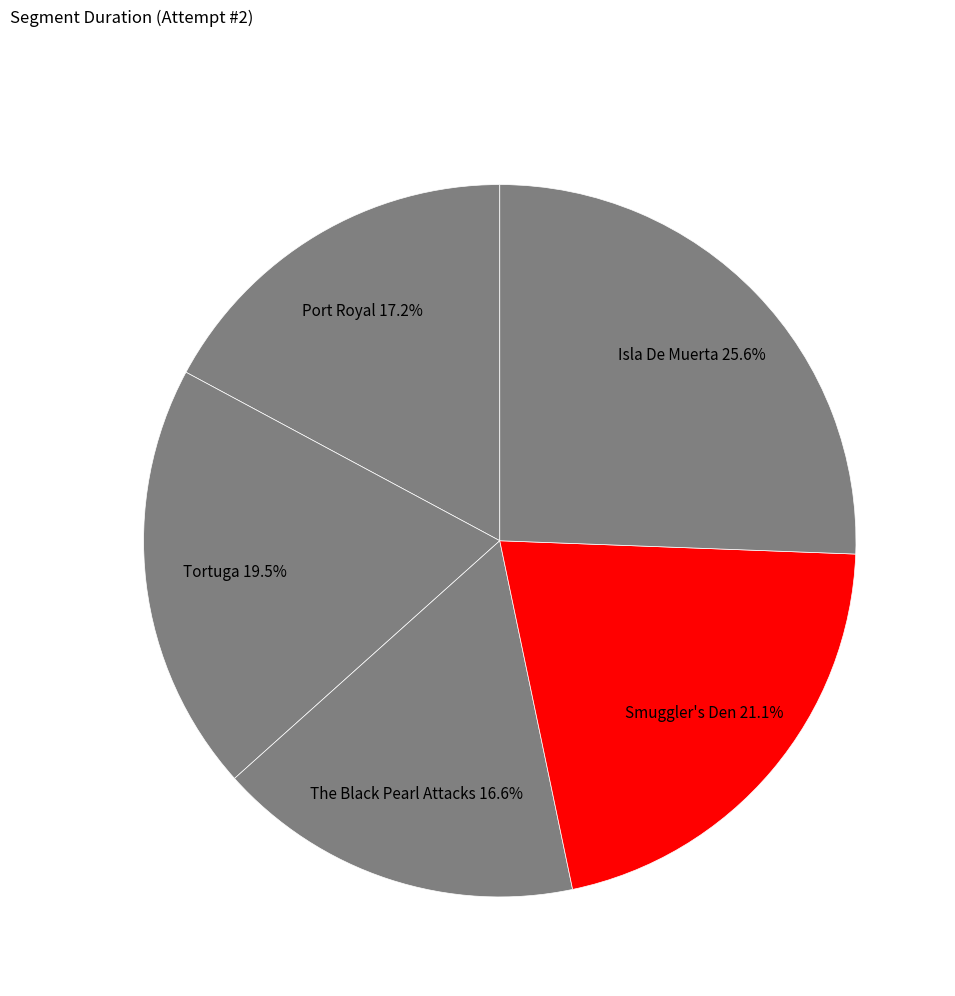

What is the ratio of the value at Smuggler's Den to the value at Tortuga?

1.1